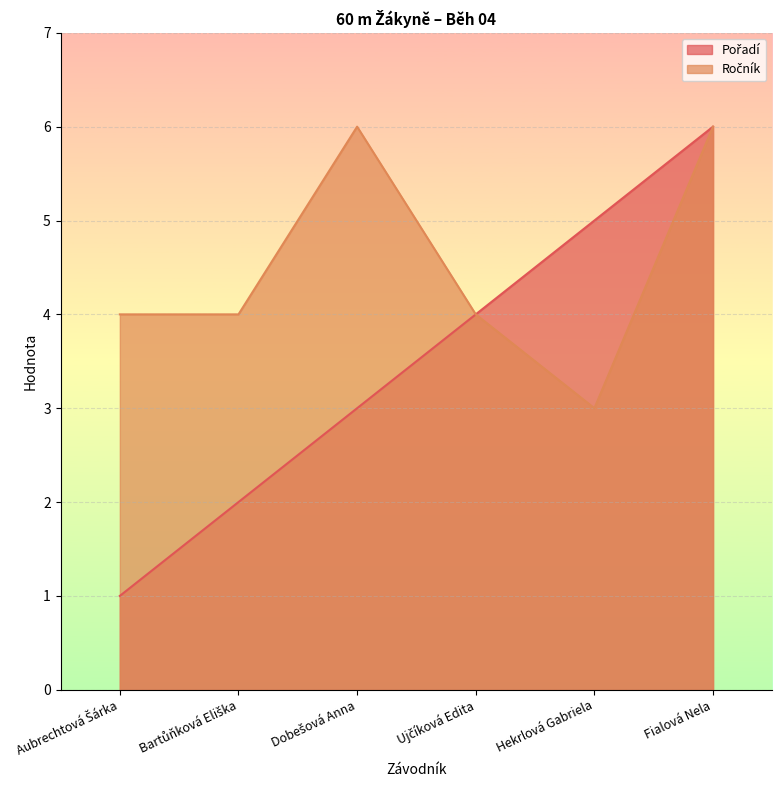

At which label does Ročník reach its minimum?

Hekrlová Gabriela